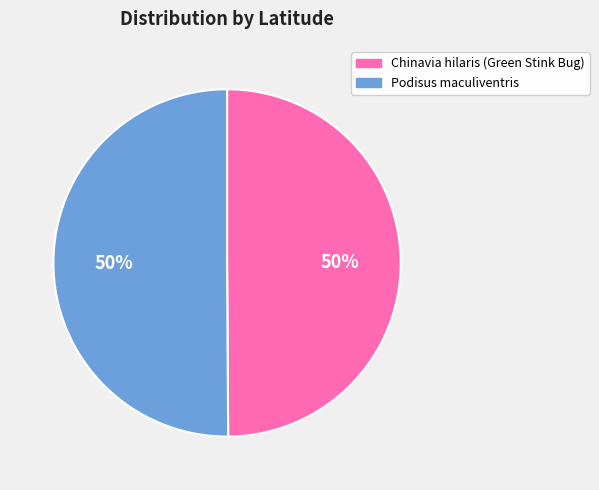

Combined, do Chinavia hilaris (Green Stink Bug) and Podisus maculiventris account for over 50%?

Yes